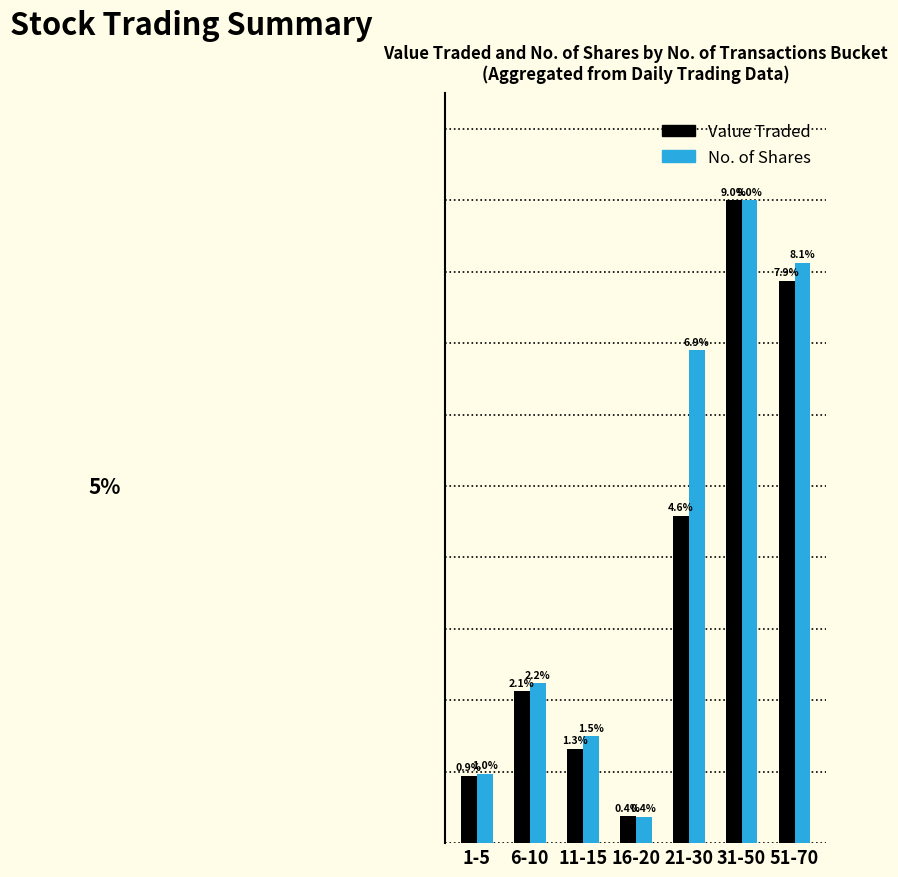

At which label does No. of Shares reach its peak?

31-50